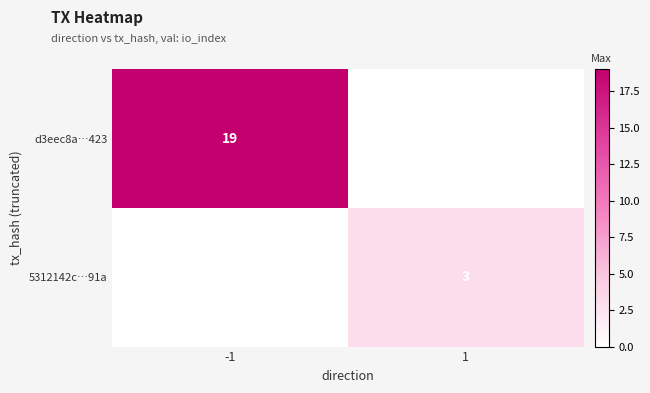

True or false: d3eec8a…423 has a value of 19 at -1.

True